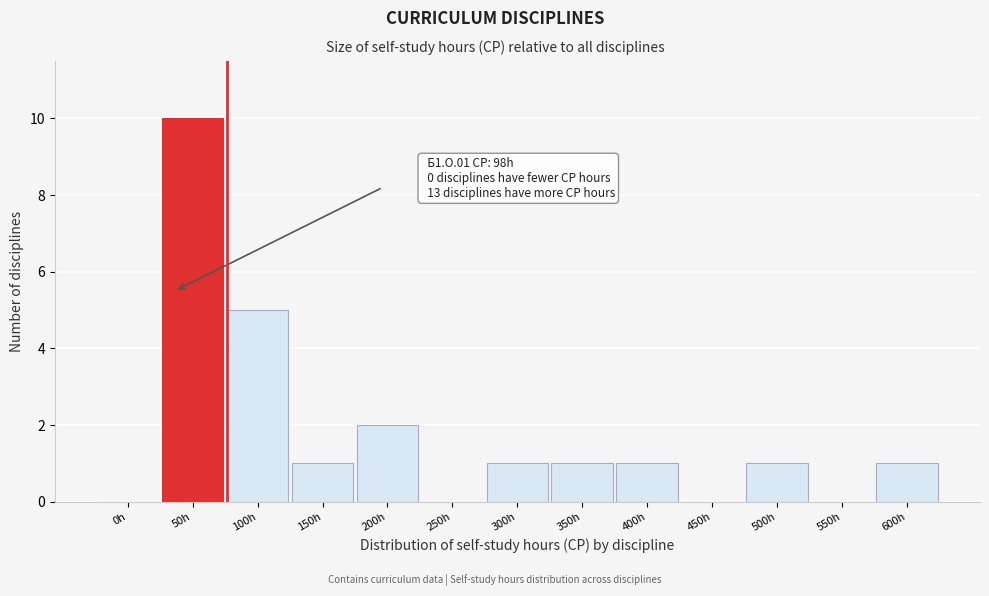

Reading left to right, extract all data points from this chart.

0h=0	50h=10	100h=5	150h=1	200h=2	250h=0	300h=1	350h=1	400h=1	450h=0	500h=1	550h=0	600h=1